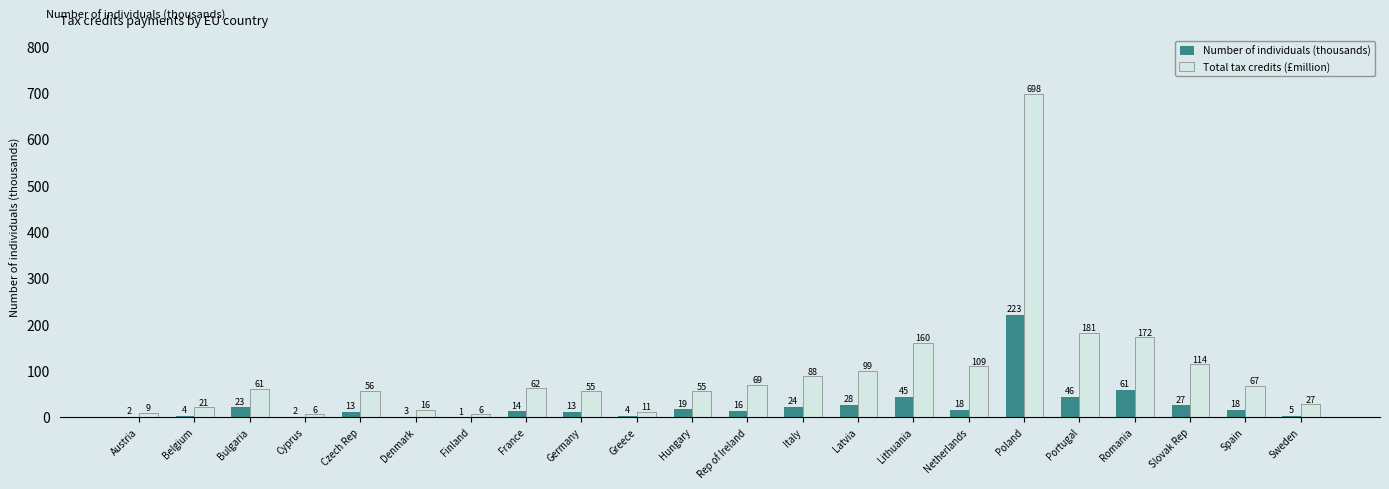

What is the maximum value for Total tax credits (£million)?

698